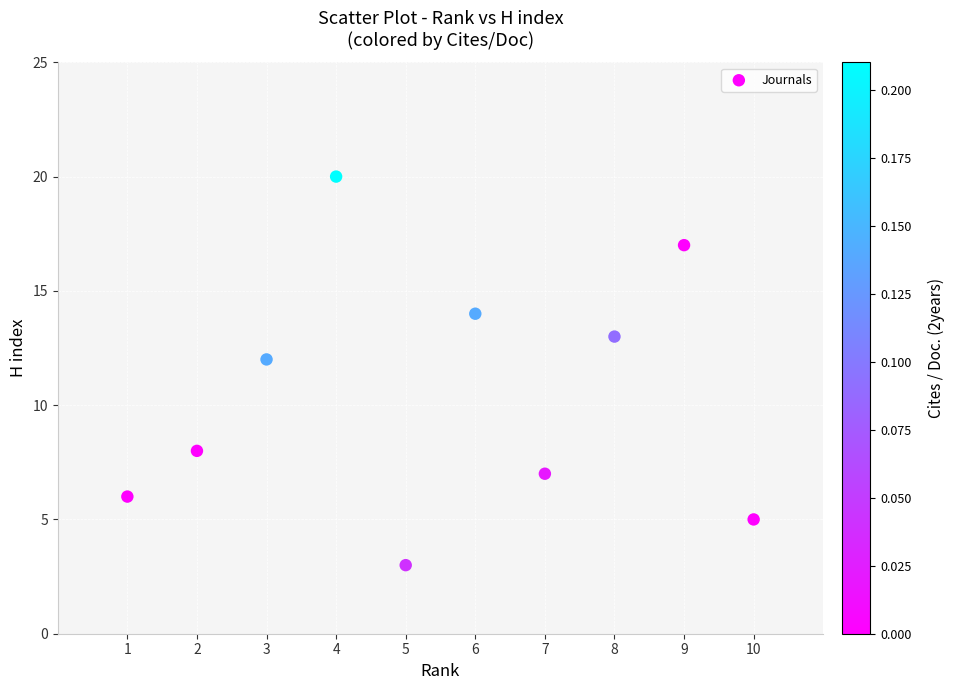

What is the average X value?

6